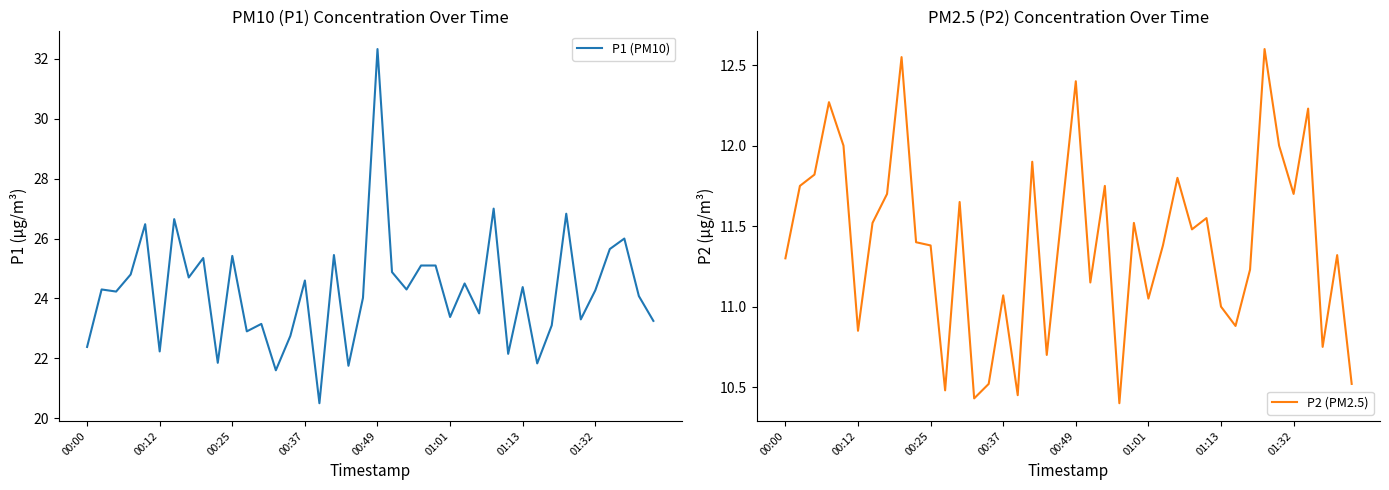

List the series in order of their peak value, highest first.

P1 (PM10), P2 (PM2.5)